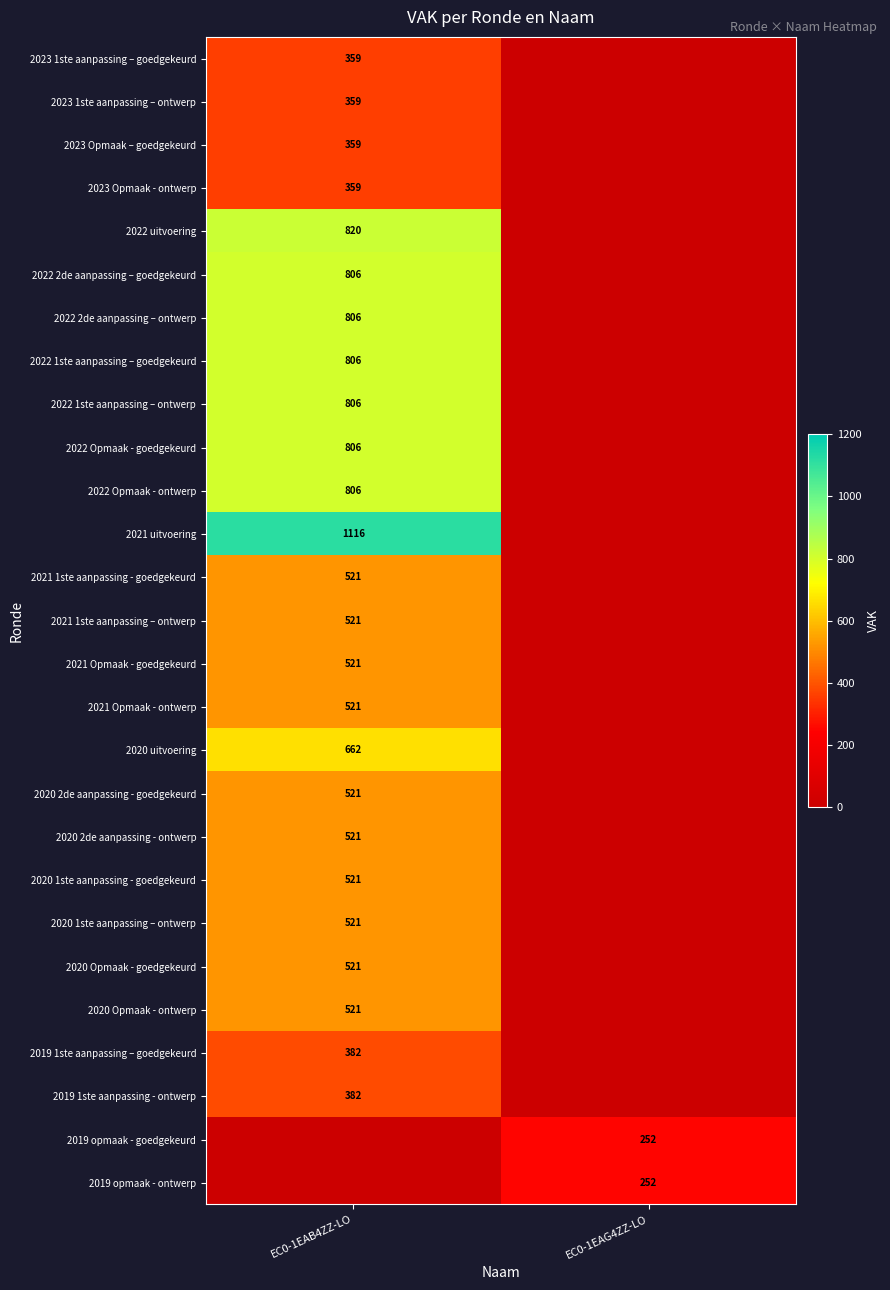

The value of 2022 1ste aanpassing – goedgekeurd at EC0-1EAB4ZZ-LO is 806. True or false?

True